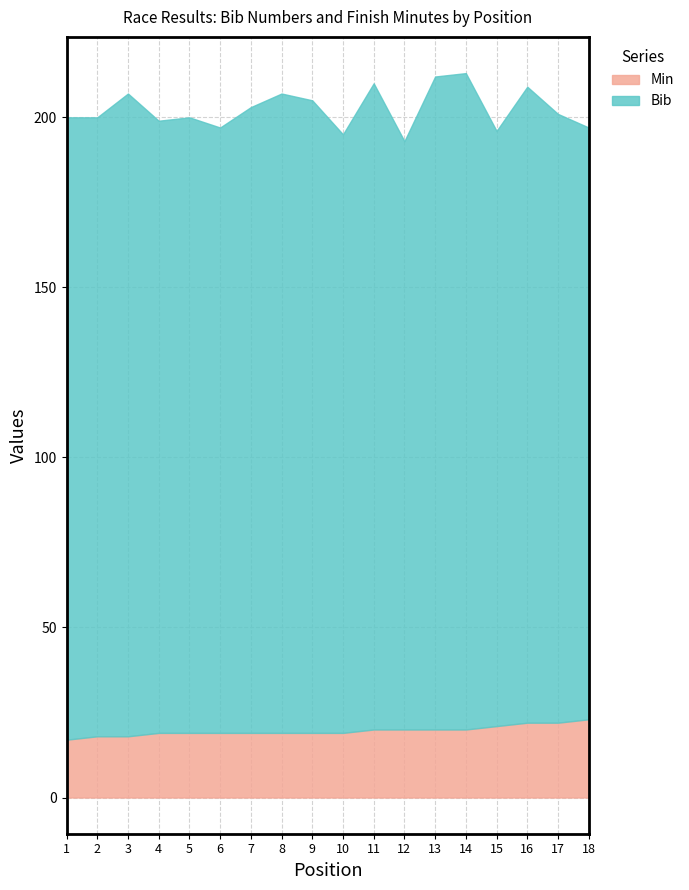

Which series has the largest range (max minus min)?

Bib